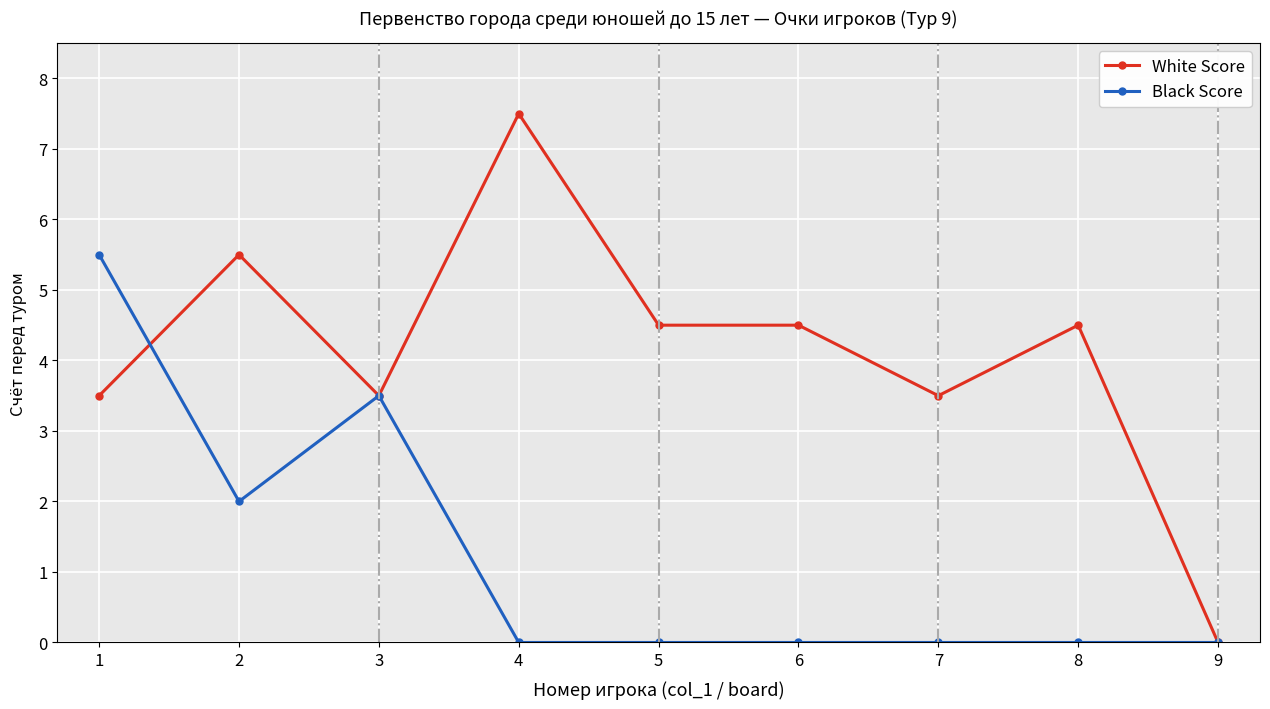

Where is the first local minimum for Black Score?

2